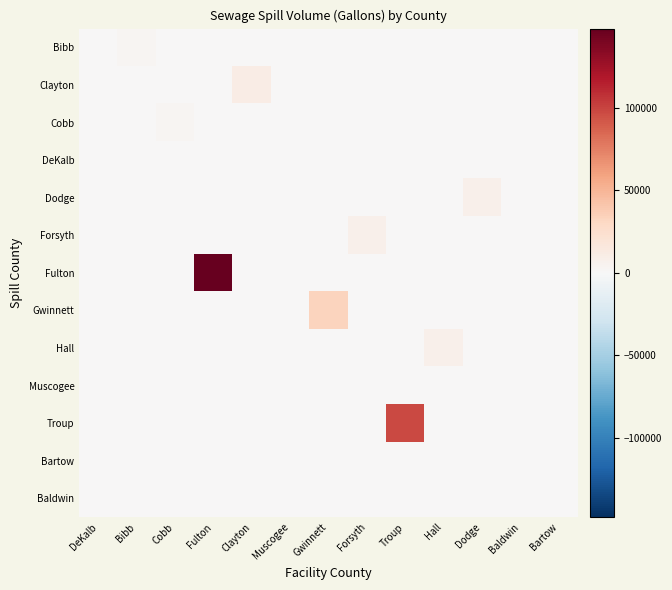

What is the total value across all series at Gwinnett?

33070